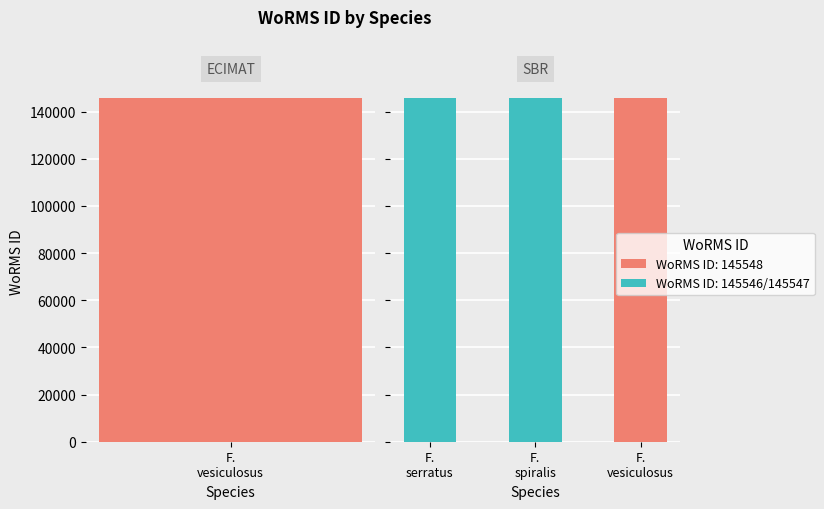

How many values are below 145548?

2